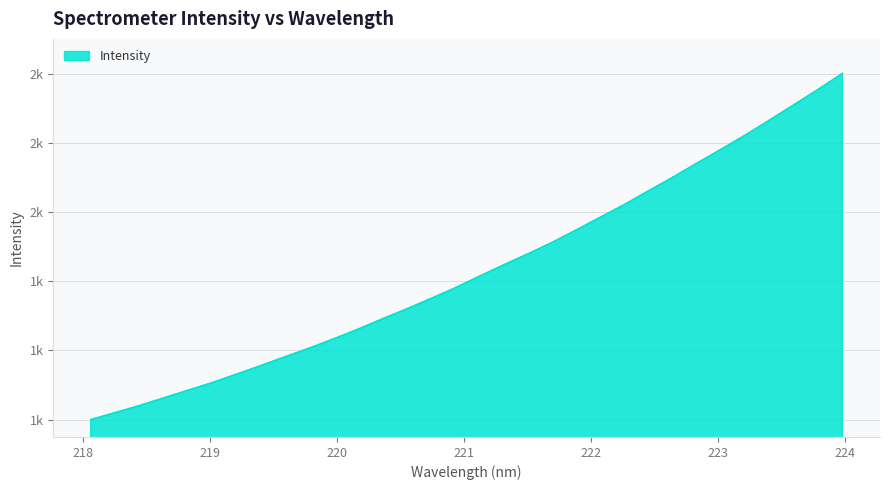

Reading left to right, transcribe all the data shown in this chart.

1426.6	1454.4	1482.4	1513.1	1543.6	1574.0	1607.7	1642.0	1677.0	1711.6	1748.6	1786.9	1827.7	1867.5	1908.9	1951.4	1997.7	2043.1	2087.3	2132.6	2182.8	2233.8	2284.7	2339.6	2393.8	2450.1	2505.6	2562.4	2622.3	2682.9	2744.2	2807.7